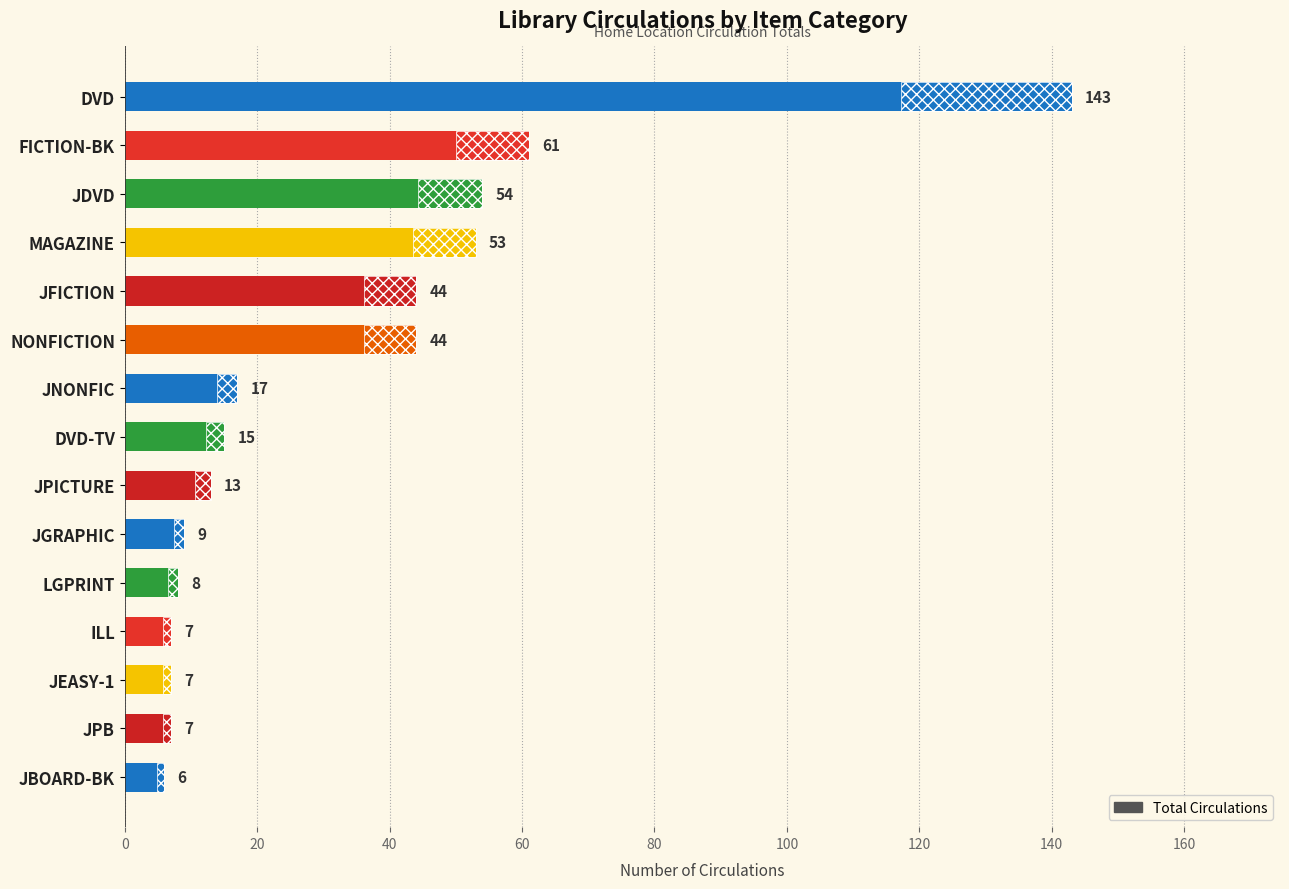

What is the greatest value displayed?

143